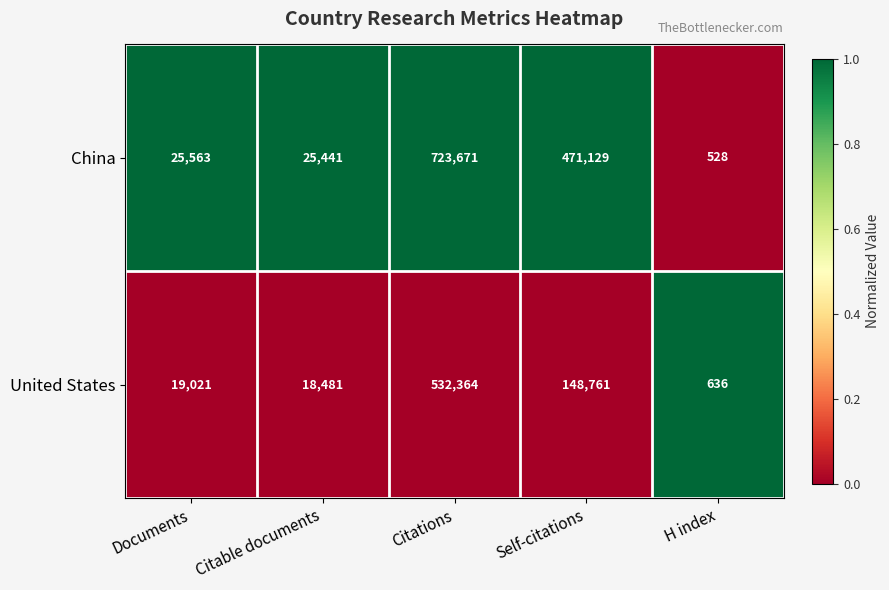

Is the value of United States at Documents greater than the value of China at Self-citations?

No